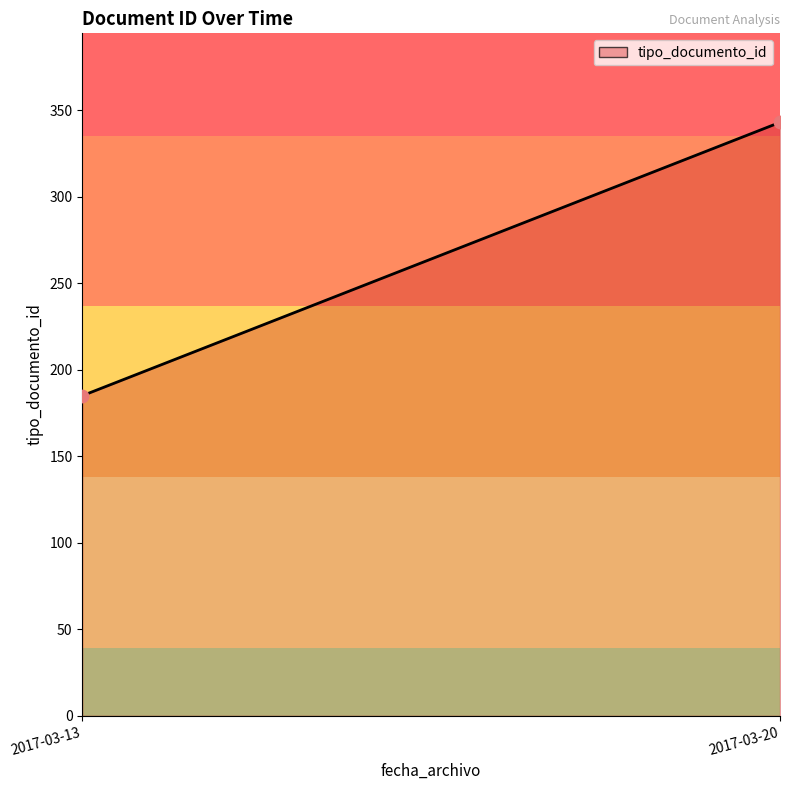

What is the average Y value?

264